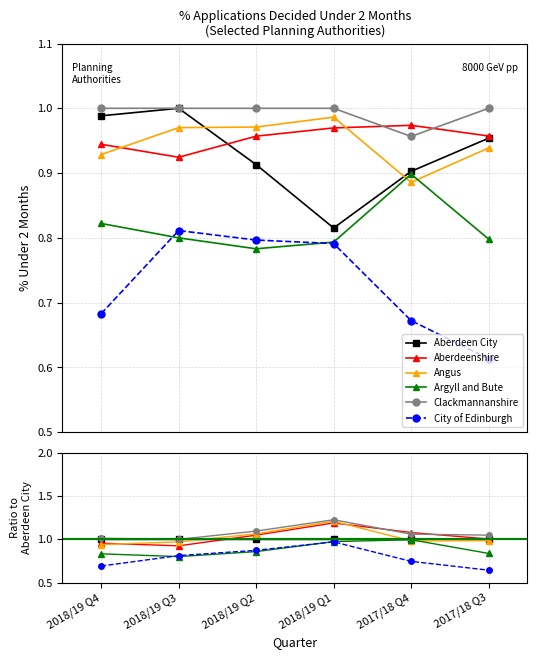

Where is the first local minimum for Angus?

2017/18 Q4